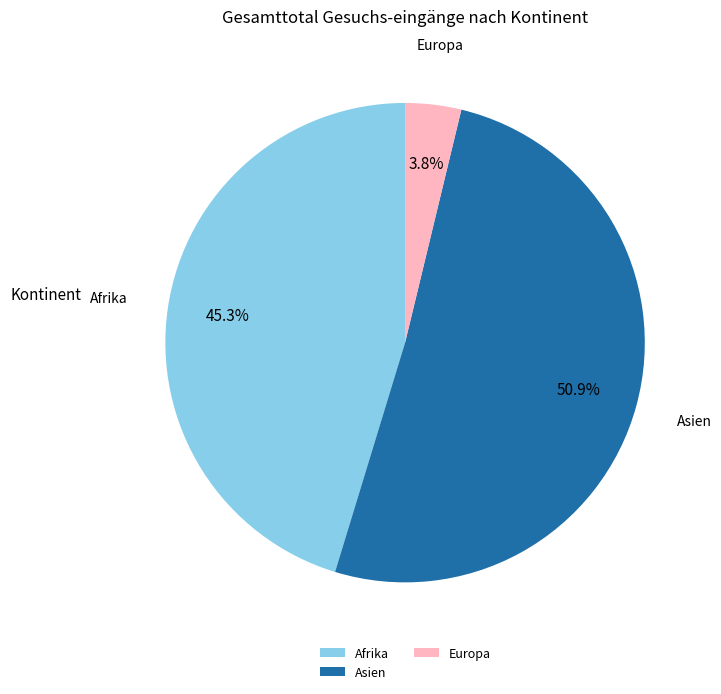

Rank the categories by value from highest to lowest.

Asien, Afrika, Europa